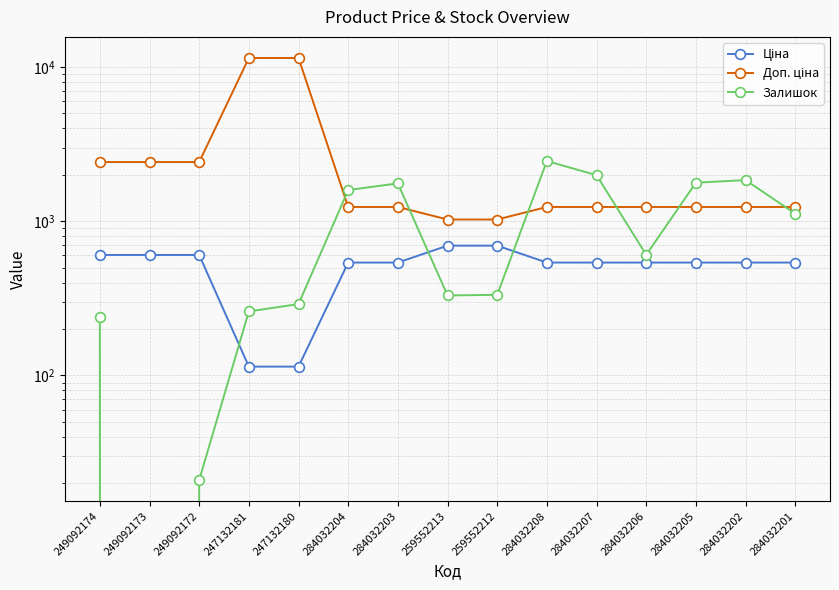

Does the chart display data point markers on the line(s)?

Yes